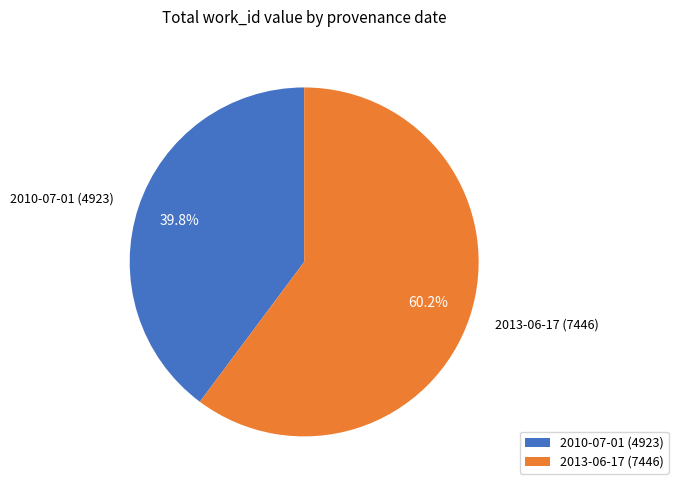

Combined, what portion of the pie is 2010-07-01 and 2013-06-17?

100.0%